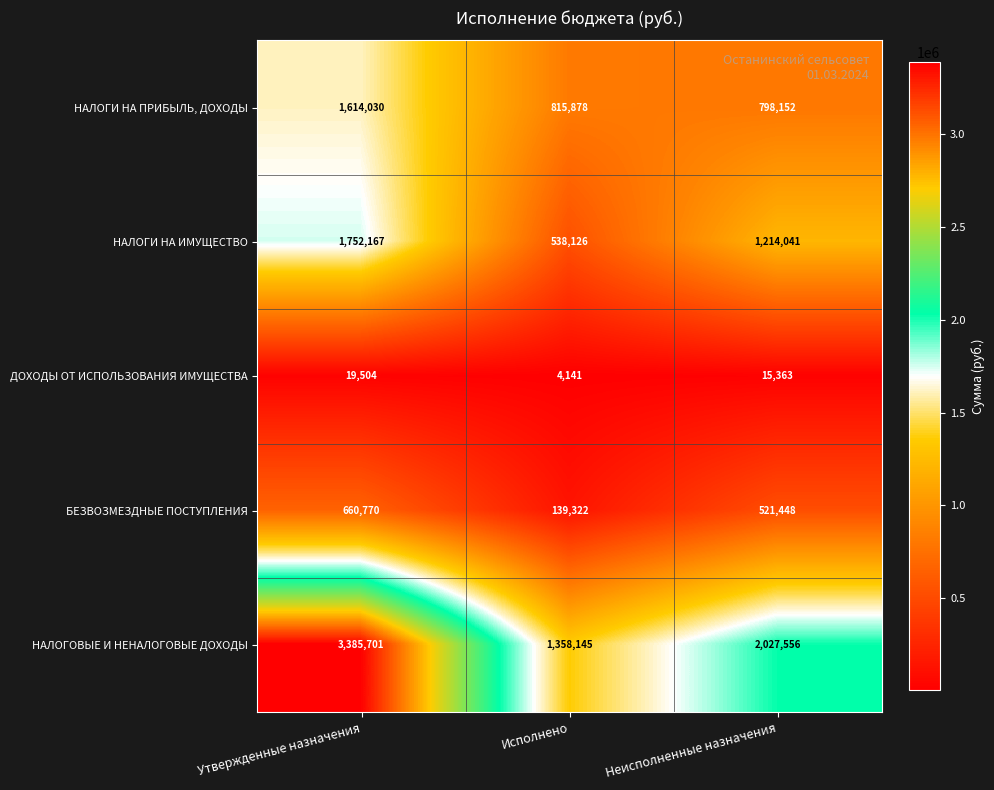

True or false: НАЛОГИ НА ПРИБЫЛЬ, ДОХОДЫ has a value of 1614030 at Утвержденные назначения.

True